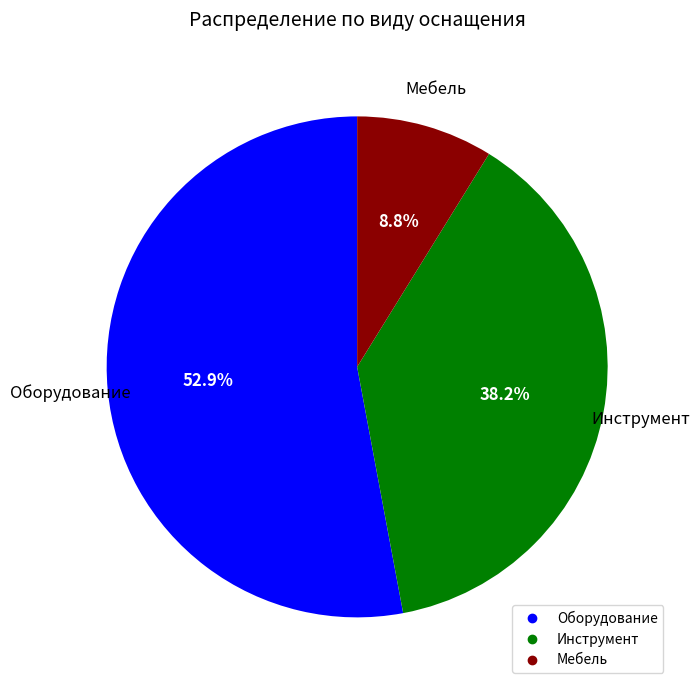

What is the ratio of the value at Мебель to the value at Оборудование?

0.2